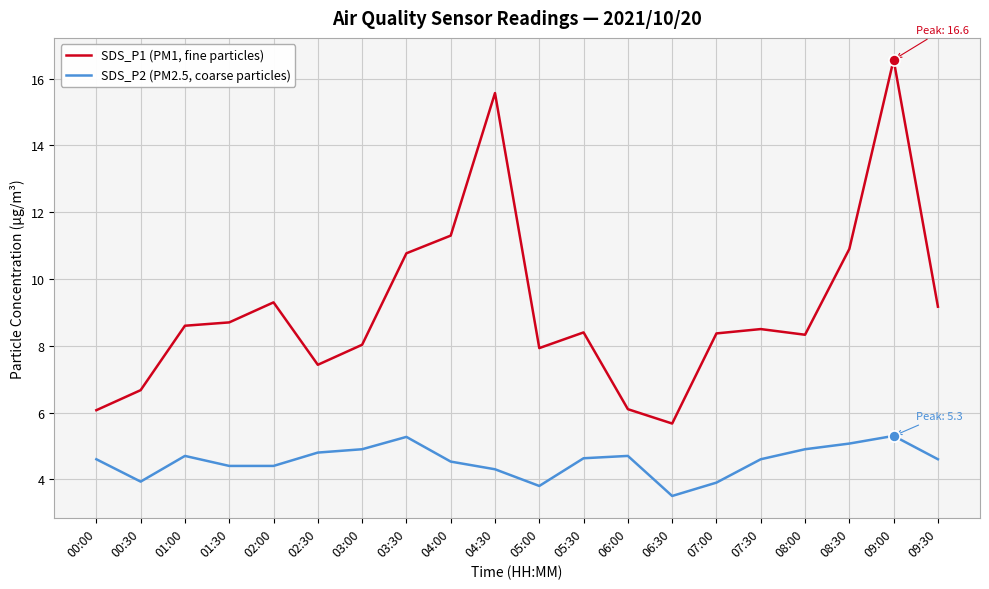

True or false: SDS_P2 (PM2.5, coarse particles) and SDS_P1 (PM1, fine particles) cross at least once.

False